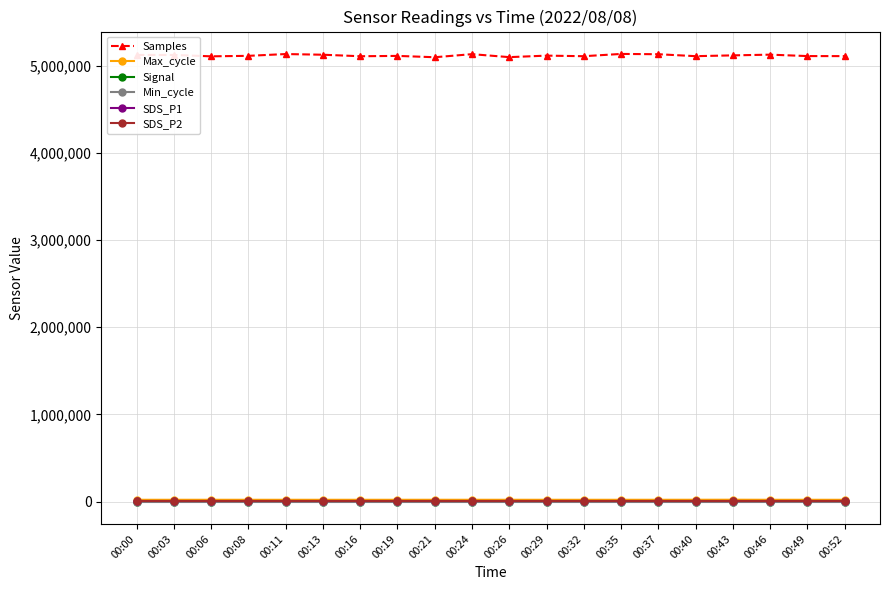

What is the greatest value displayed?

5136351.0